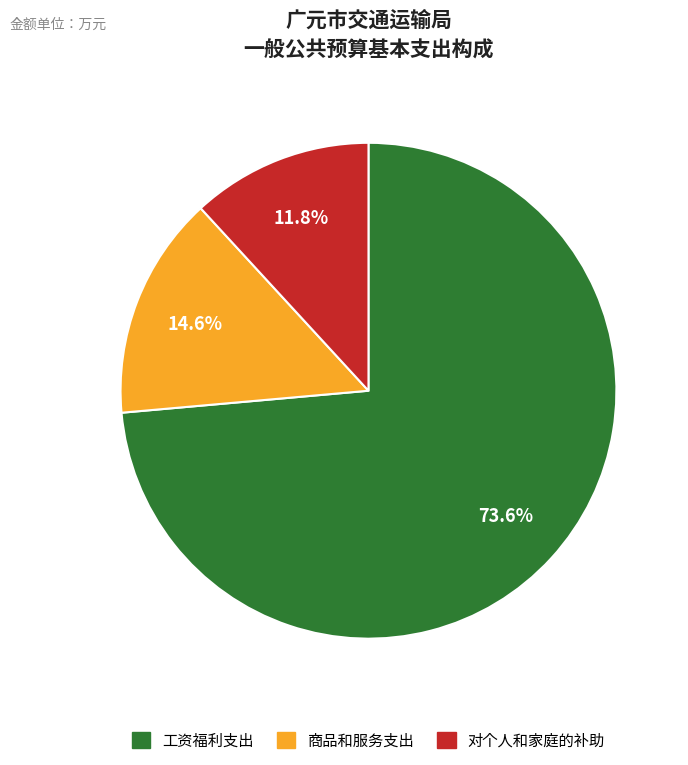

To the nearest percent, what is the difference between the largest and smallest slice percentages?

62%